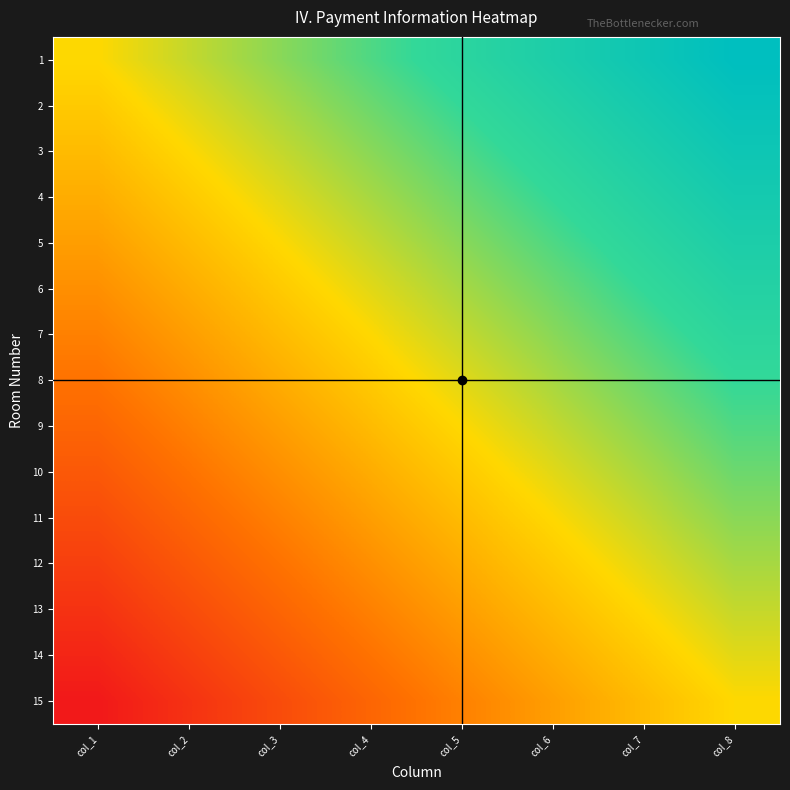

Reading left to right, extract all data points from this chart.

1: col_1=0.0	col_2=0.1	col_3=0.3	col_4=0.4	col_5=0.6	col_6=0.7	col_7=0.9	col_8=1.0
2: col_1=-0.1	col_2=0.1	col_3=0.2	col_4=0.4	col_5=0.5	col_6=0.6	col_7=0.8	col_8=0.9
3: col_1=-0.1	col_2=0.0	col_3=0.1	col_4=0.3	col_5=0.4	col_6=0.6	col_7=0.7	col_8=0.9
4: col_1=-0.2	col_2=-0.1	col_3=0.1	col_4=0.2	col_5=0.4	col_6=0.5	col_7=0.6	col_8=0.8
5: col_1=-0.3	col_2=-0.1	col_3=0.0	col_4=0.1	col_5=0.3	col_6=0.4	col_7=0.6	col_8=0.7
6: col_1=-0.4	col_2=-0.2	col_3=-0.1	col_4=0.1	col_5=0.2	col_6=0.4	col_7=0.5	col_8=0.6
7: col_1=-0.4	col_2=-0.3	col_3=-0.1	col_4=0.0	col_5=0.1	col_6=0.3	col_7=0.4	col_8=0.6
8: col_1=-0.5	col_2=-0.4	col_3=-0.2	col_4=-0.1	col_5=0.1	col_6=0.2	col_7=0.4	col_8=0.5
9: col_1=-0.6	col_2=-0.4	col_3=-0.3	col_4=-0.1	col_5=0.0	col_6=0.1	col_7=0.3	col_8=0.4
10: col_1=-0.6	col_2=-0.5	col_3=-0.4	col_4=-0.2	col_5=-0.1	col_6=0.1	col_7=0.2	col_8=0.4
11: col_1=-0.7	col_2=-0.6	col_3=-0.4	col_4=-0.3	col_5=-0.1	col_6=0.0	col_7=0.1	col_8=0.3
12: col_1=-0.8	col_2=-0.6	col_3=-0.5	col_4=-0.4	col_5=-0.2	col_6=-0.1	col_7=0.1	col_8=0.2
13: col_1=-0.9	col_2=-0.7	col_3=-0.6	col_4=-0.4	col_5=-0.3	col_6=-0.1	col_7=0.0	col_8=0.1
14: col_1=-0.9	col_2=-0.8	col_3=-0.6	col_4=-0.5	col_5=-0.4	col_6=-0.2	col_7=-0.1	col_8=0.1
15: col_1=-1.0	col_2=-0.9	col_3=-0.7	col_4=-0.6	col_5=-0.4	col_6=-0.3	col_7=-0.1	col_8=0.0